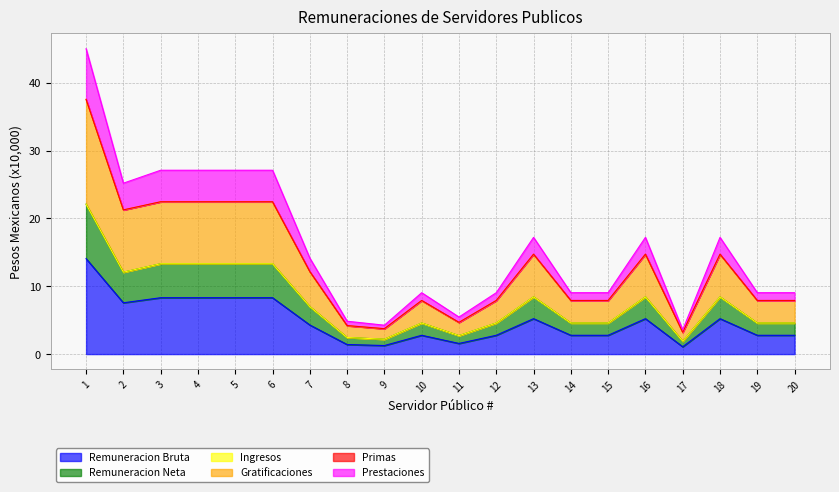

True or false: Remuneracion Bruta has a value of 2.8 at 10.

True